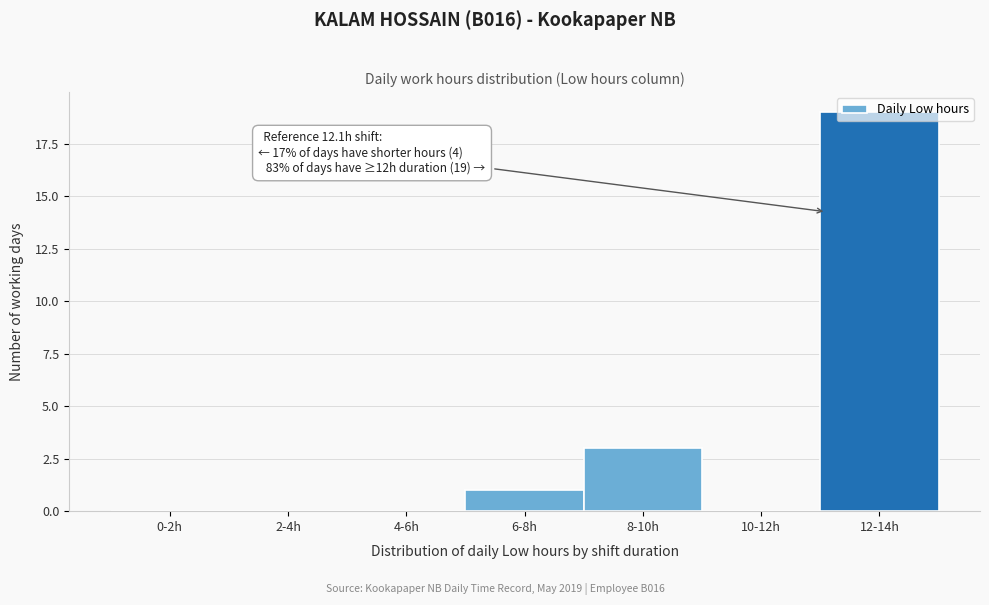

Approximately how many times larger is the value at 8-10h compared to 6-8h?

3.0